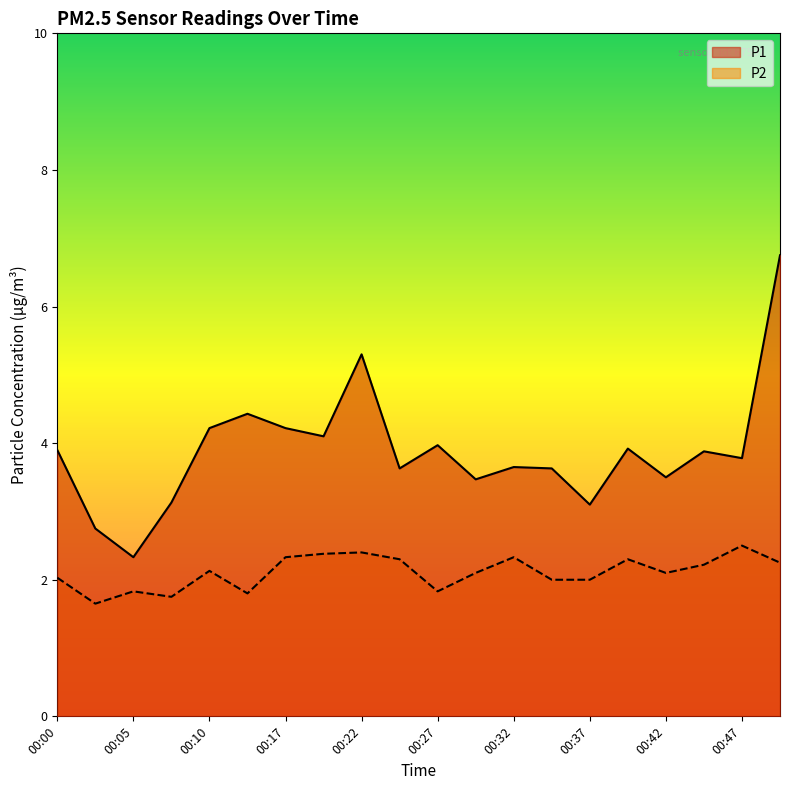

How many data points does each series have?

20